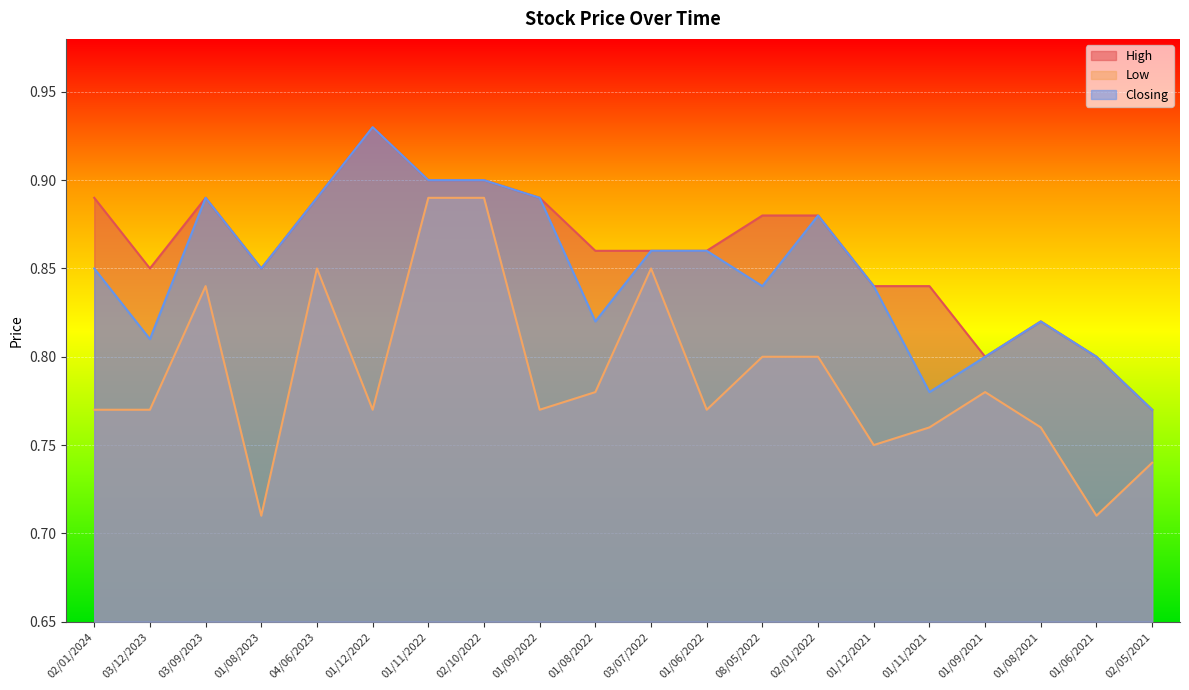

What position from the left is 01/06/2021?

19